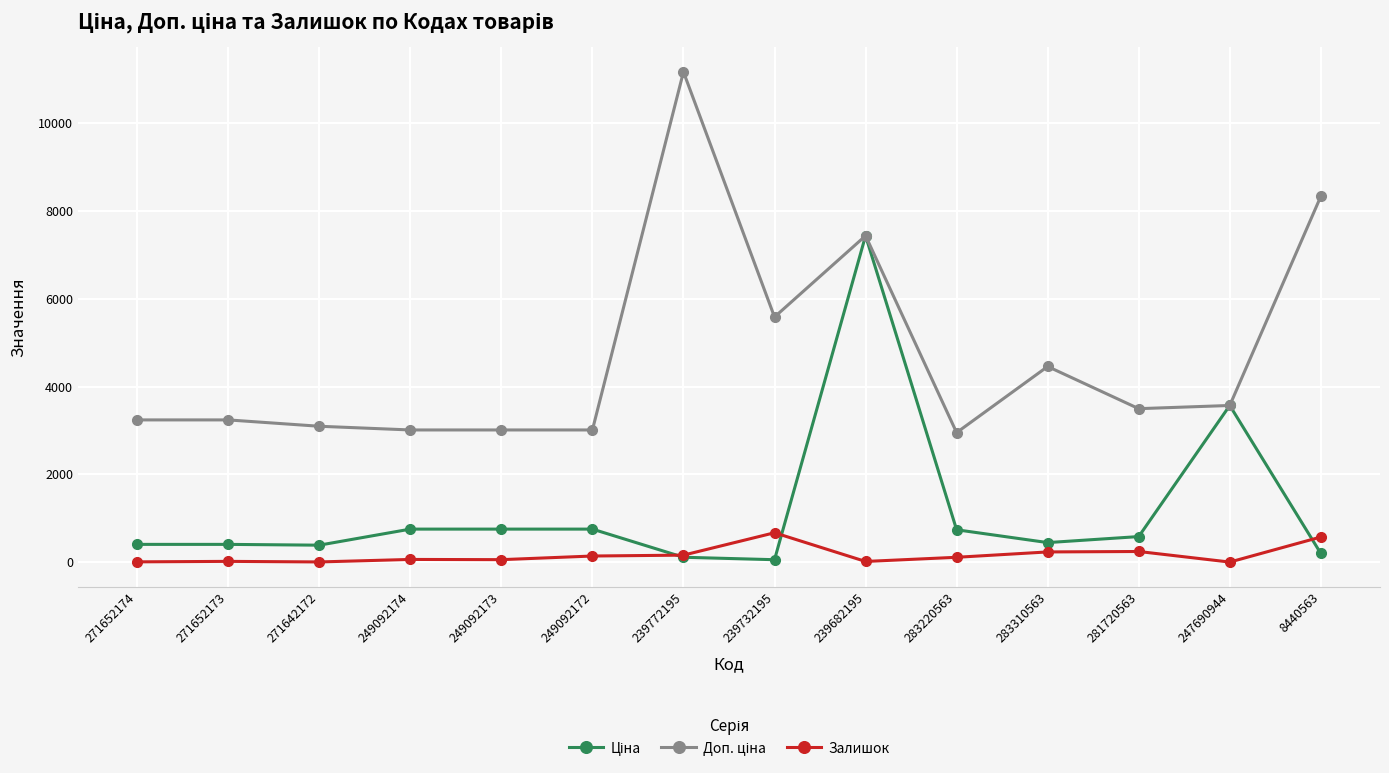

What is the greatest value displayed?

11169.0